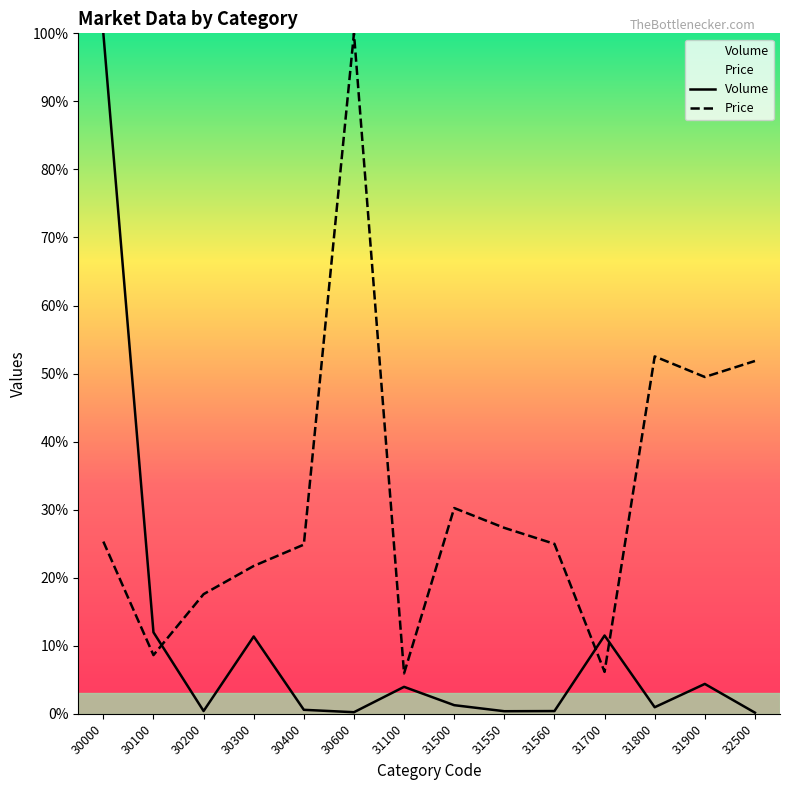

True or false: Volume has more than 2 points higher than both neighbors.

True